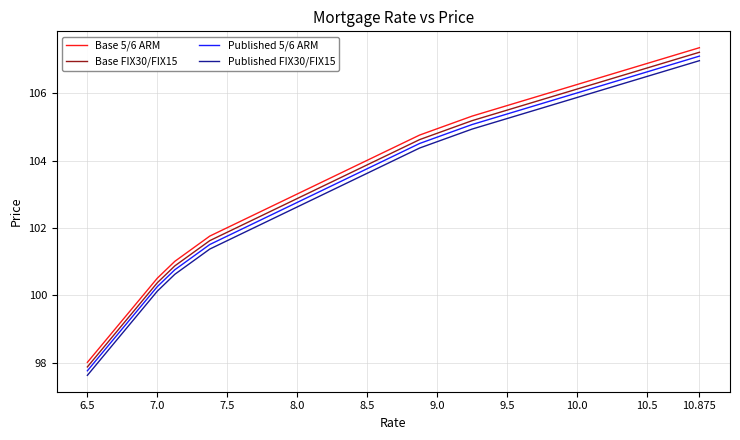

What is the lowest value of the Published FIX30/FIX15 series?

97.6